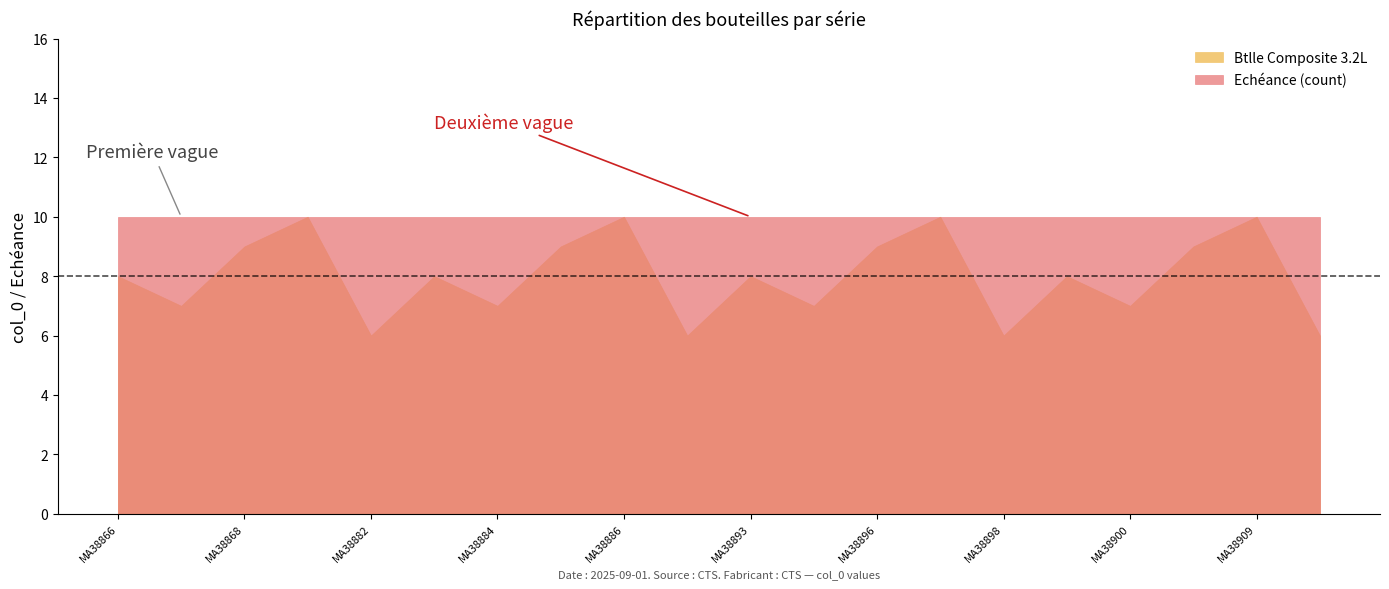

True or false: Btlle Composite 3.2L has a value of 7 at MA38882.

False